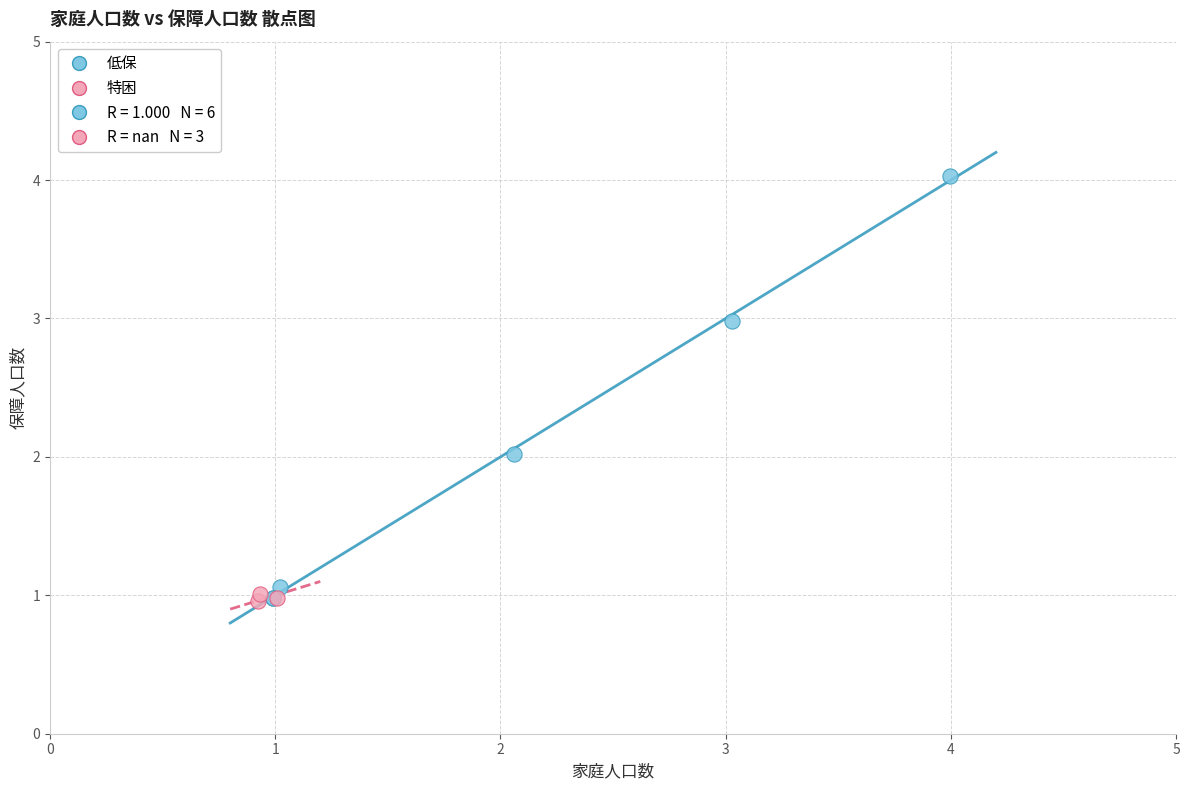

Which series has the largest Y range (max minus min)?

低保